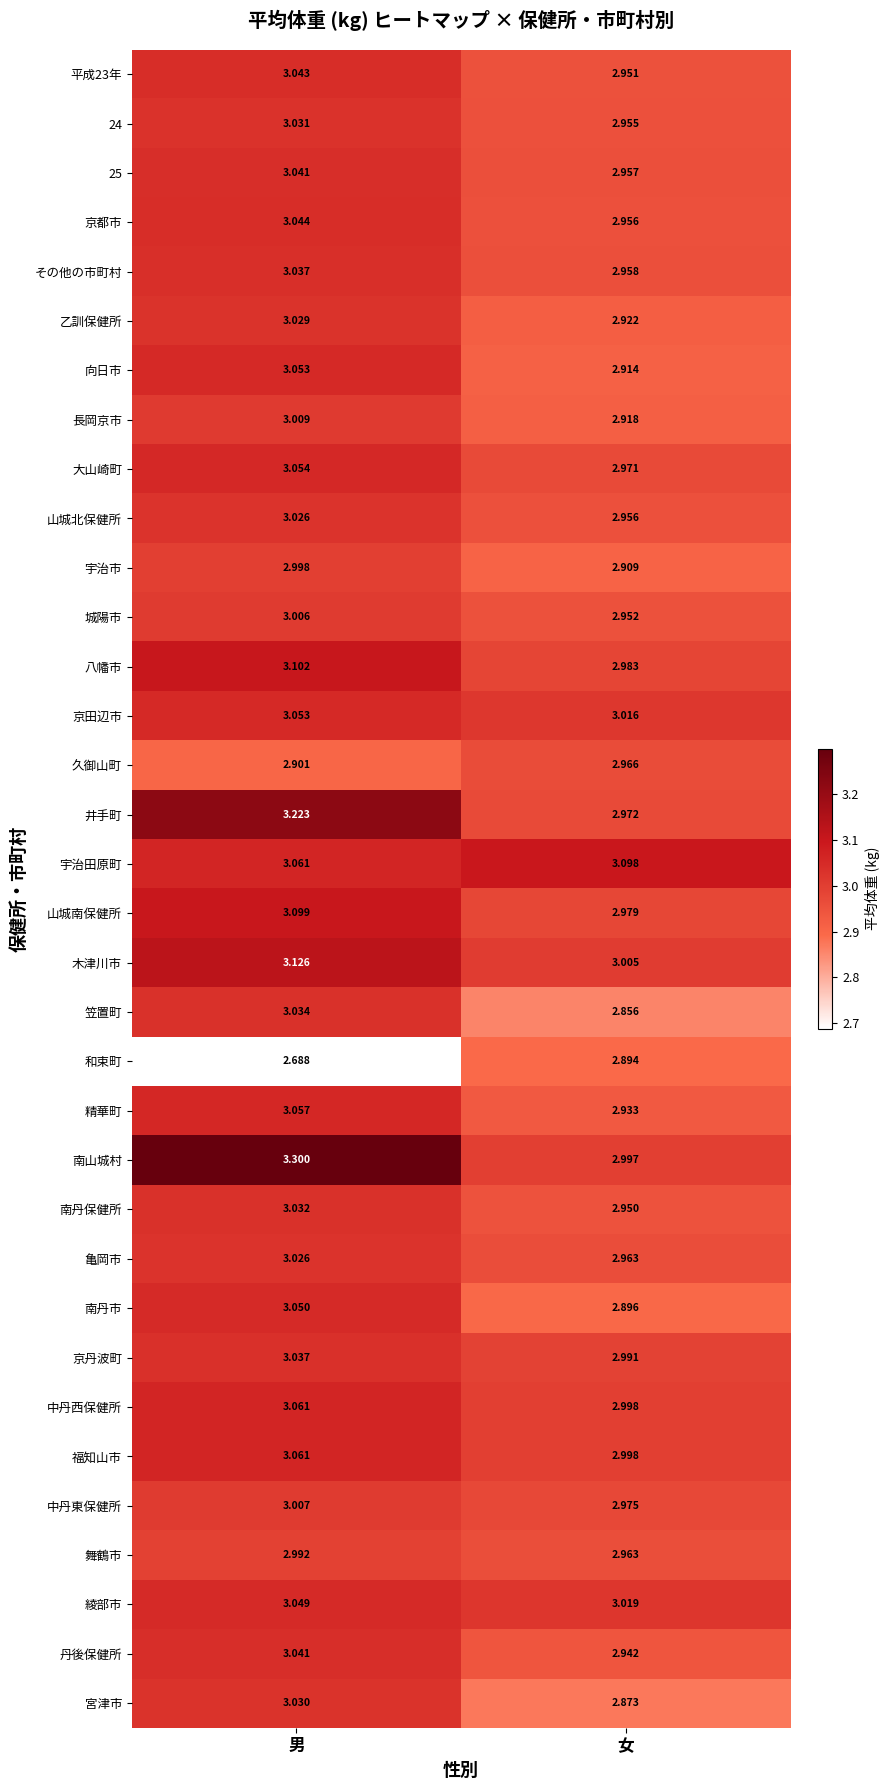

Is the value of 木津川市 at 男 greater than the value of 笠置町 at 女?

Yes